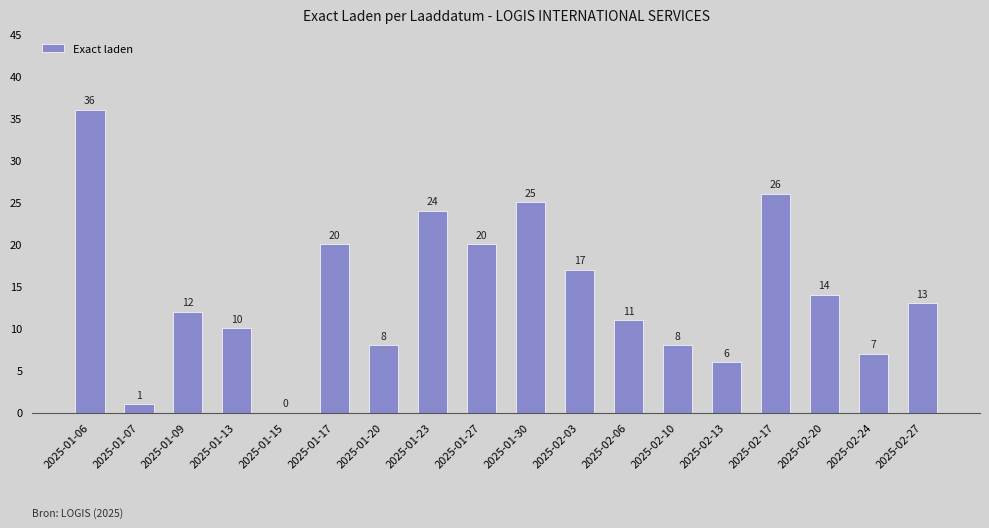

What is the difference between the values at 2025-01-30 and 2025-01-15?

25